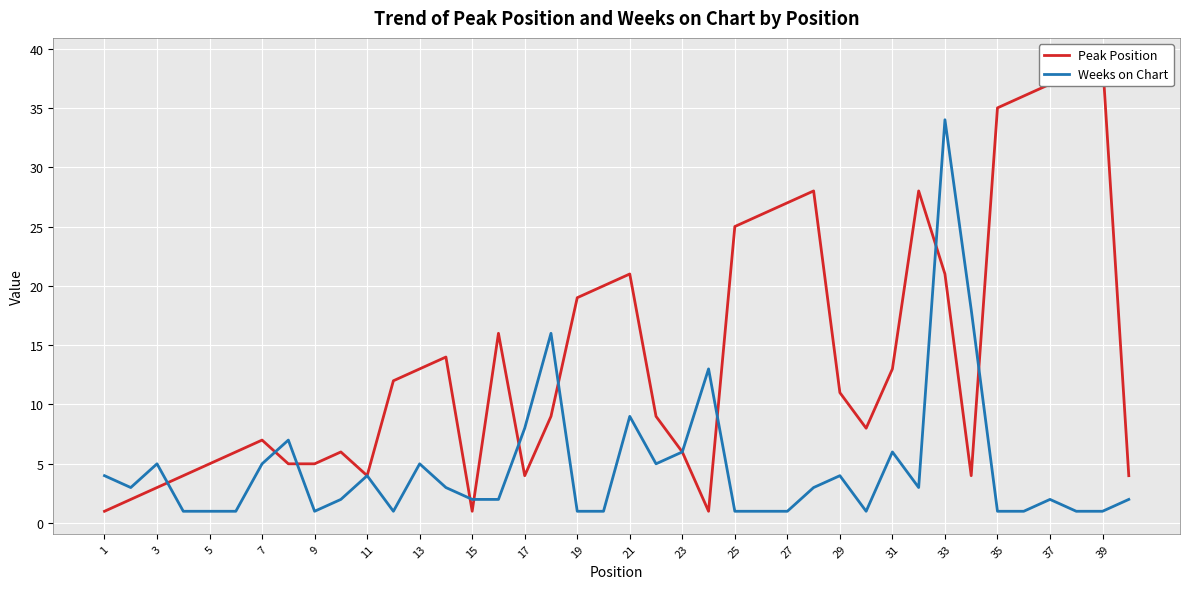

In Peak Position, how many points are lower than both neighbors (excluding endpoints)?

6